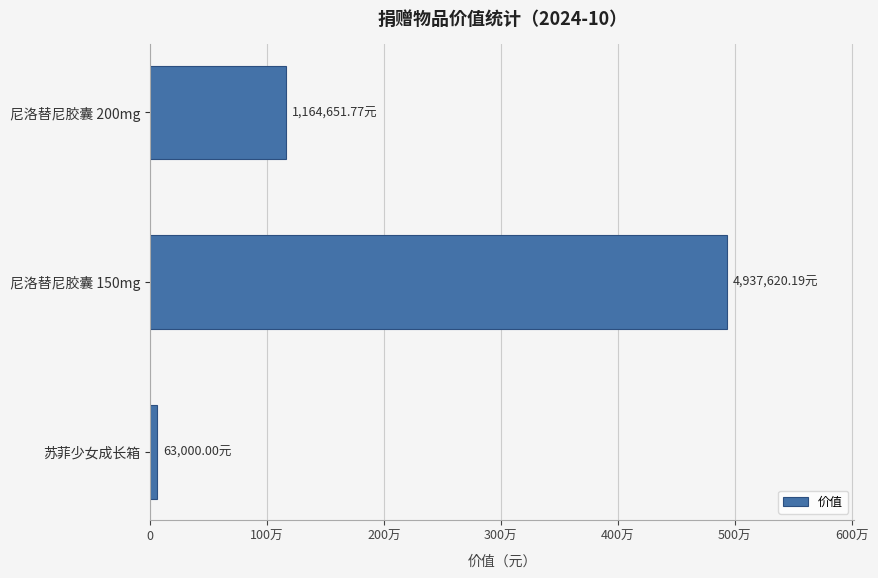

Rank the categories by value from highest to lowest.

尼洛替尼胶囊 150mg, 尼洛替尼胶囊 200mg, 苏菲少女成长箱